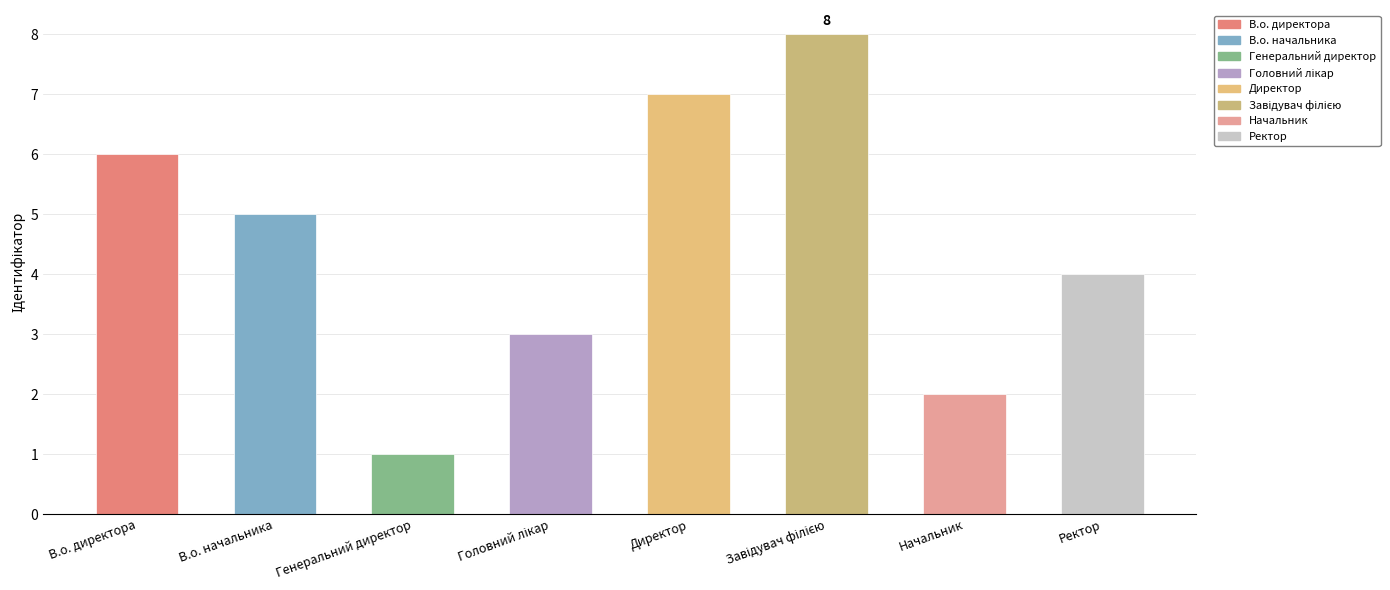

Where does the data first go above 5?

В.о. директора